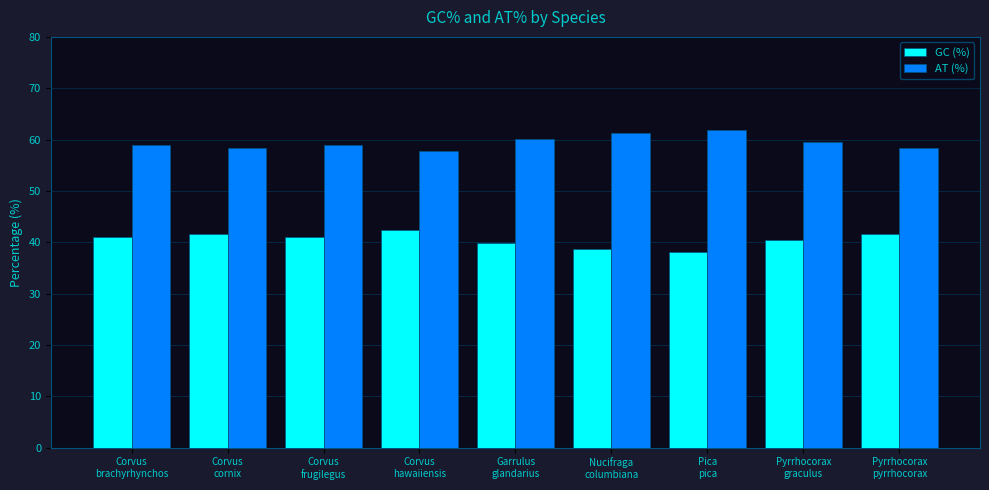

What is the average value of the AT (%) series?

59.4